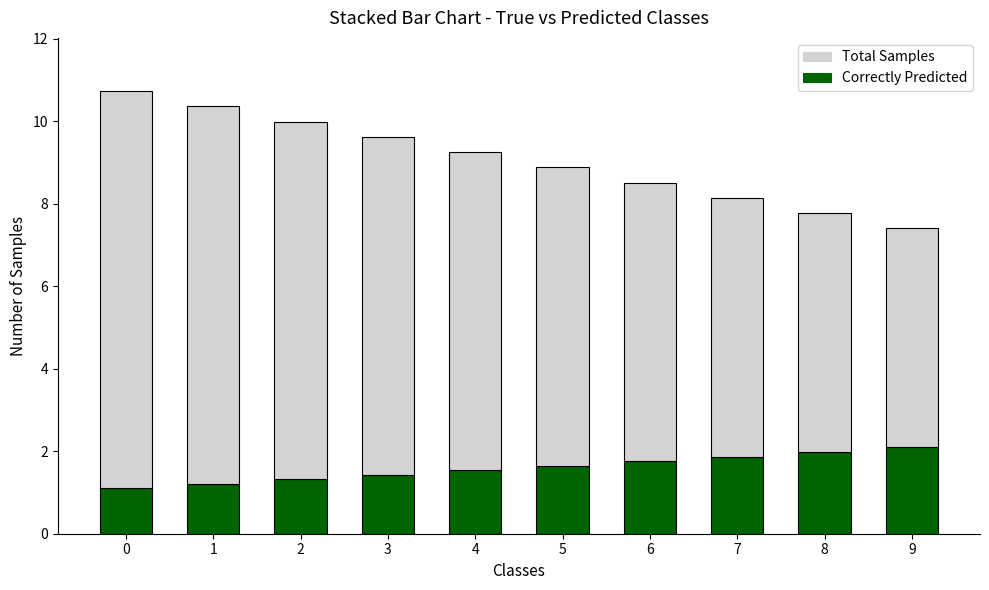

What is the difference between the maximum and second lowest values in the Correctly Predicted series?

0.9